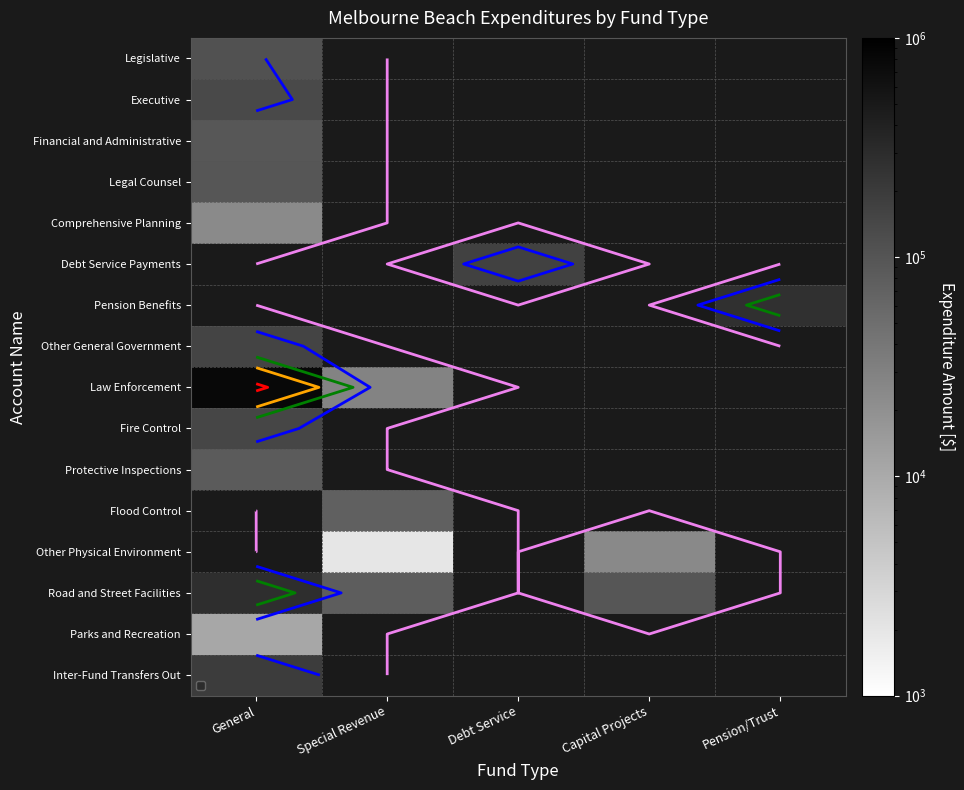

List the series in order of their peak value, highest first.

Debt Service Payments, Pension Benefits, Law Enforcement, Other General Government, Fire Control, Executive, Legislative, Legal Counsel, Financial and Administrative, Protective Inspections, Flood Control, Other Physical Environment, Road and Street Facilities, Inter-Fund Transfers Out, Comprehensive Planning, Parks and Recreation